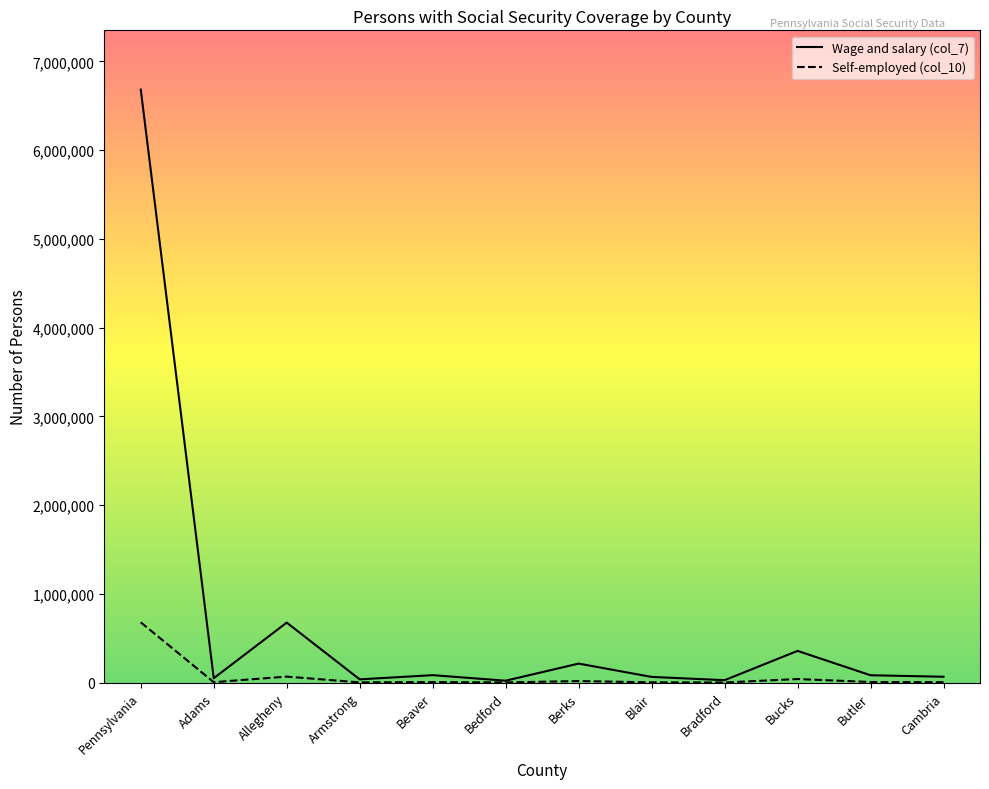

What is the difference between the maximum and minimum values in the Wage and salary (col_7) series?

6659845